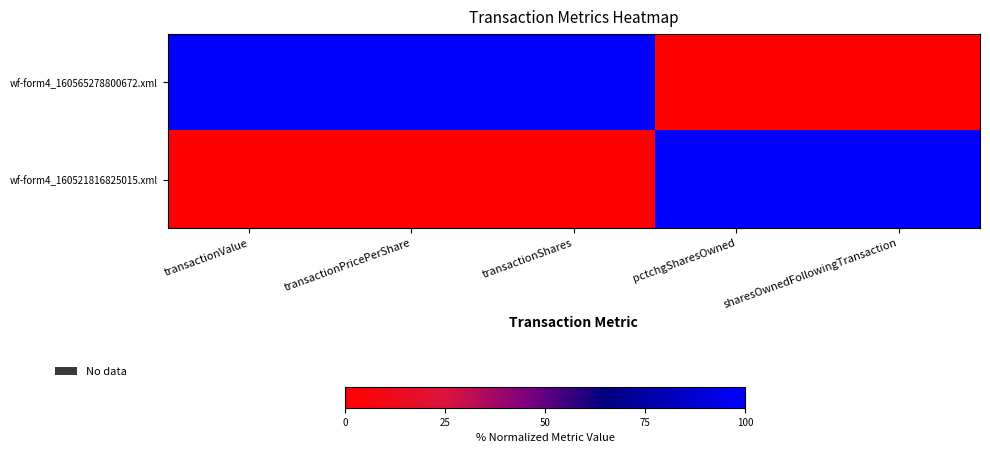

What is the difference between the highest and lowest values at sharesOwnedFollowingTransaction?

100